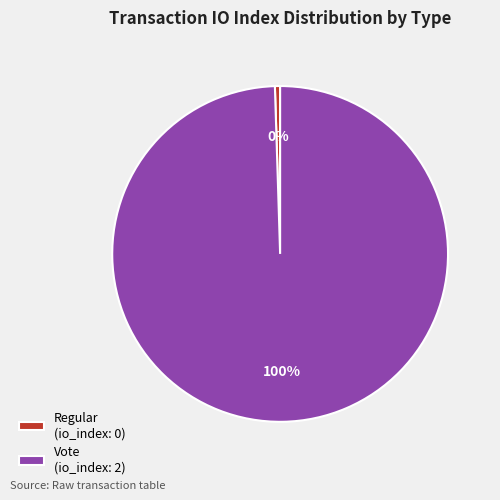

How many slices are in this pie chart?

2